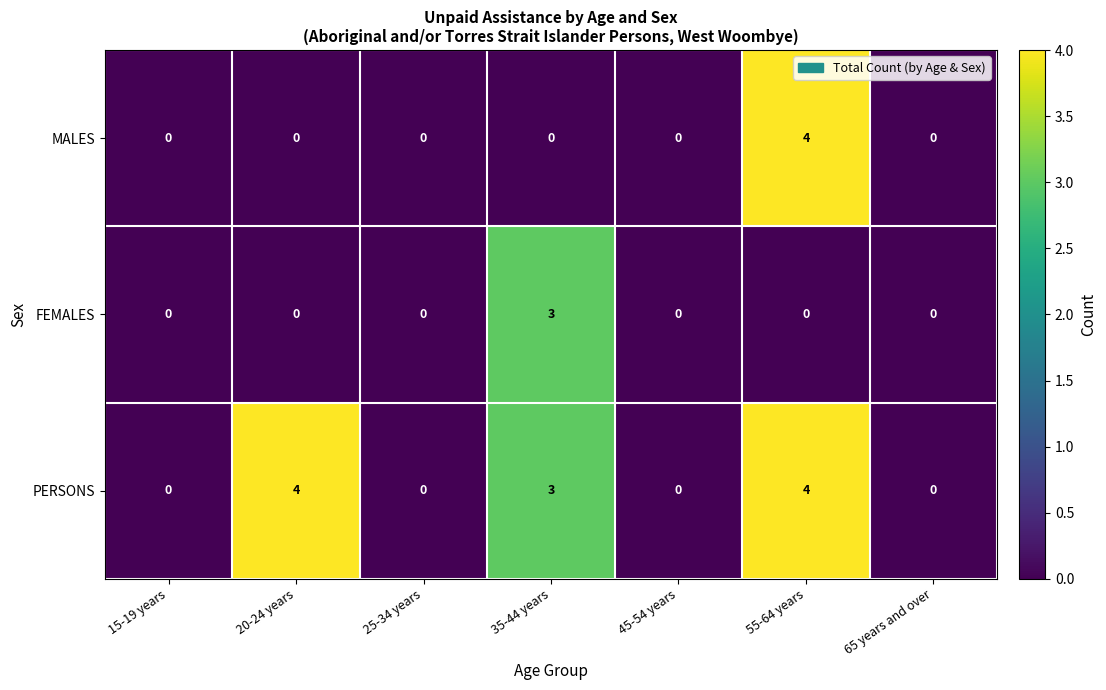

The value of MALES at 65 years and over is 0. True or false?

True